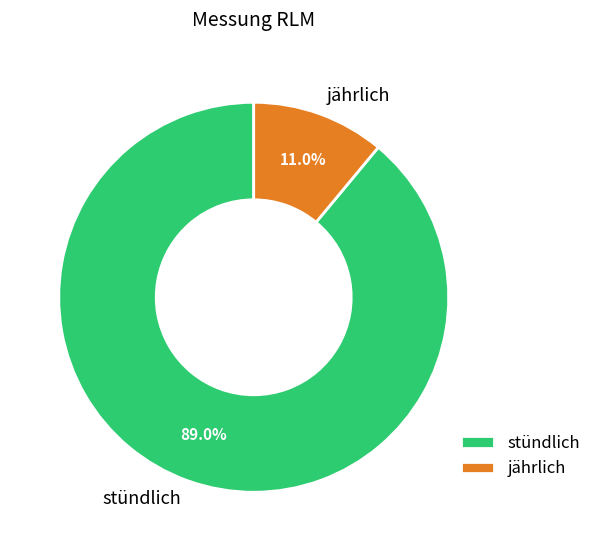

To the nearest percent, what is the difference between the largest and smallest slice percentages?

78%